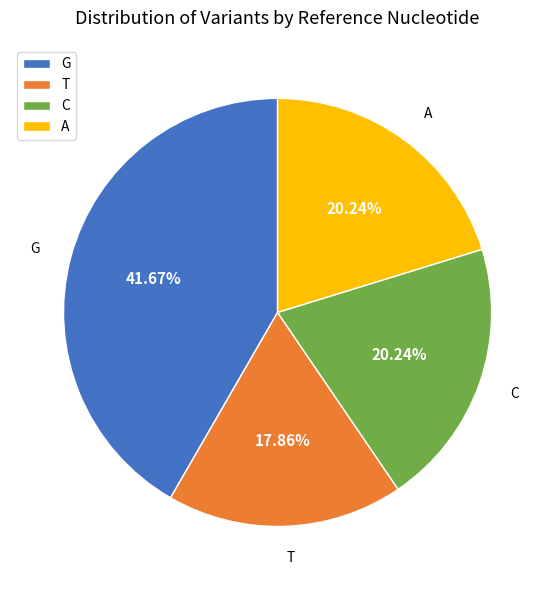

Is there any slice that represents more than half of the pie?

No